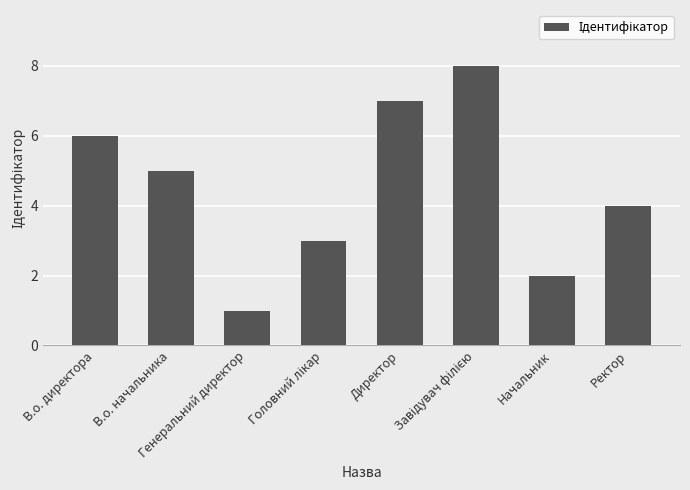

What is the difference between the maximum and second lowest values?

6